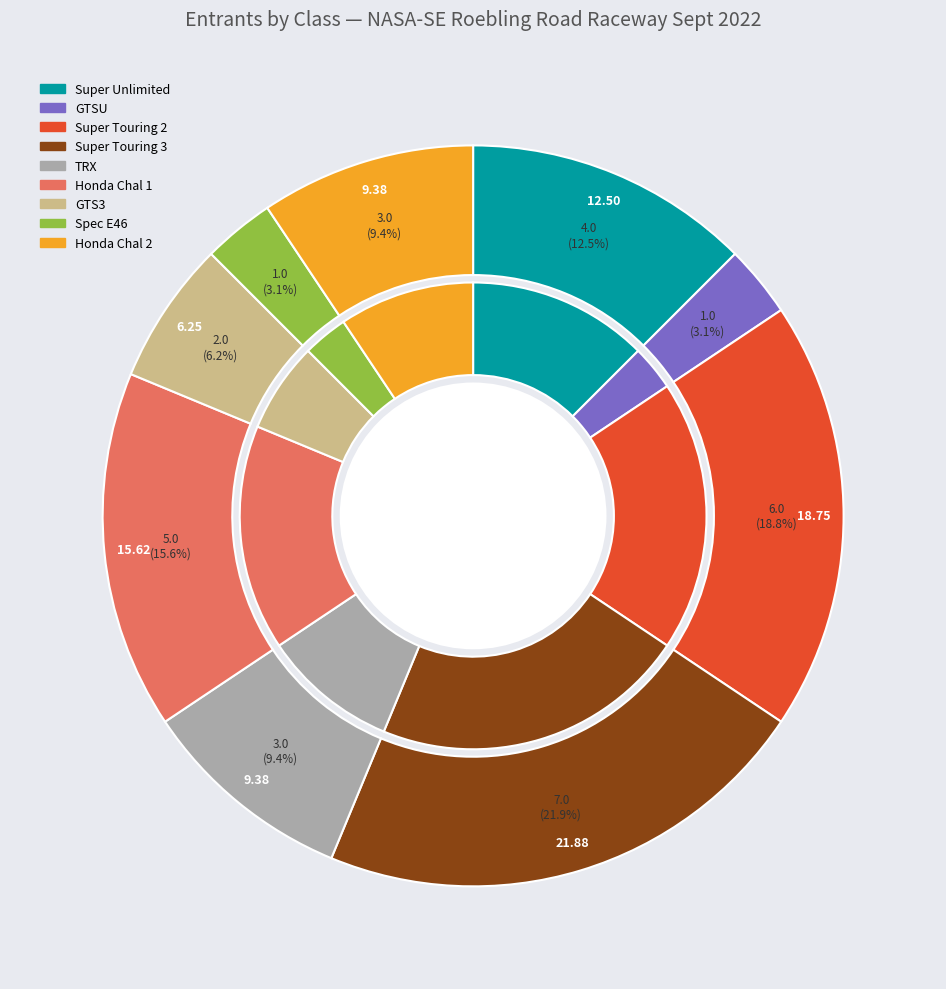

To the nearest percent, what portion does Super Touring 2 represent?

19%